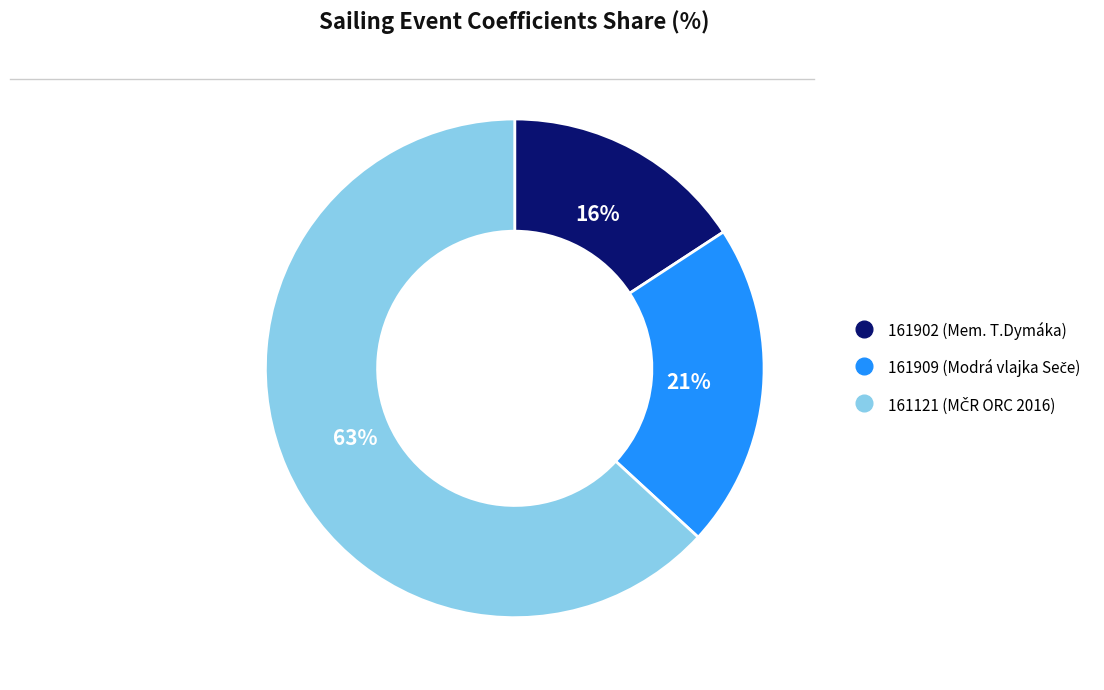

Which slice is the smallest?

161902 (Mem. T.Dymáka)